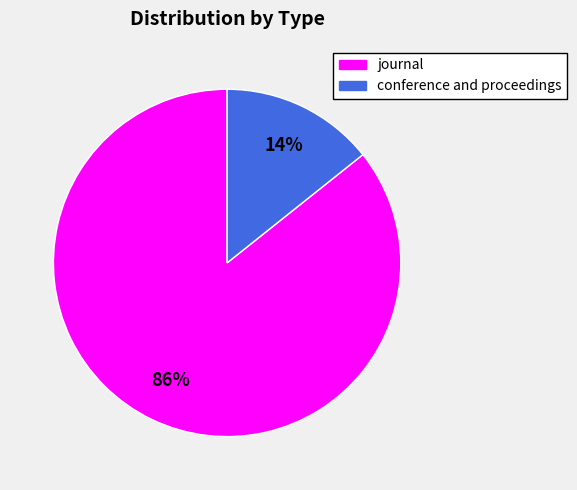

What percentage is the conference and proceedings slice, to the nearest percent?

14%